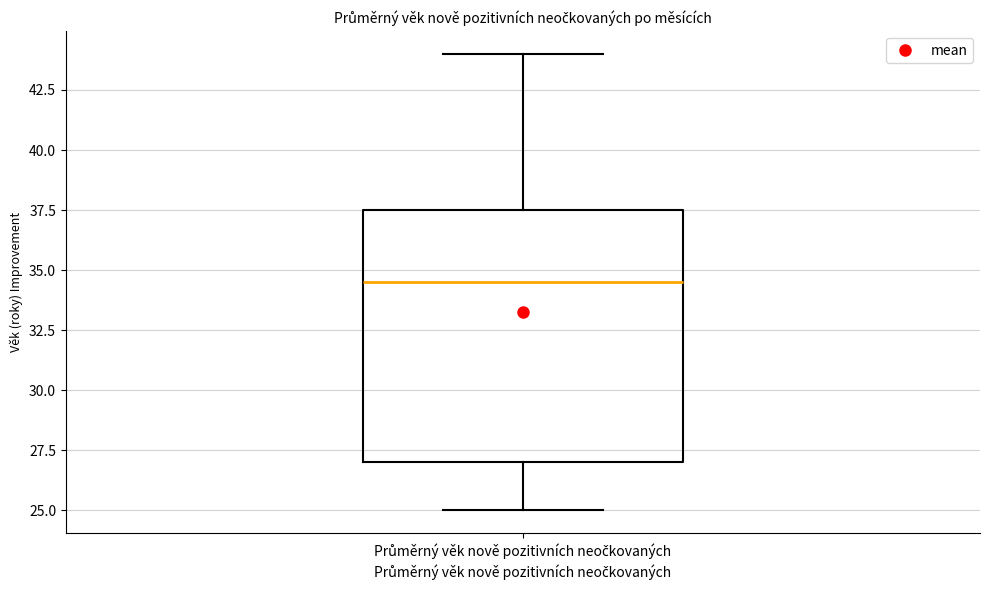

Where is the upper edge of the box for Průměrný věk nově pozitivních neočkovaných on the y-axis? The values are not printed on the chart, so give them approximately, as read against the axis.

37.5